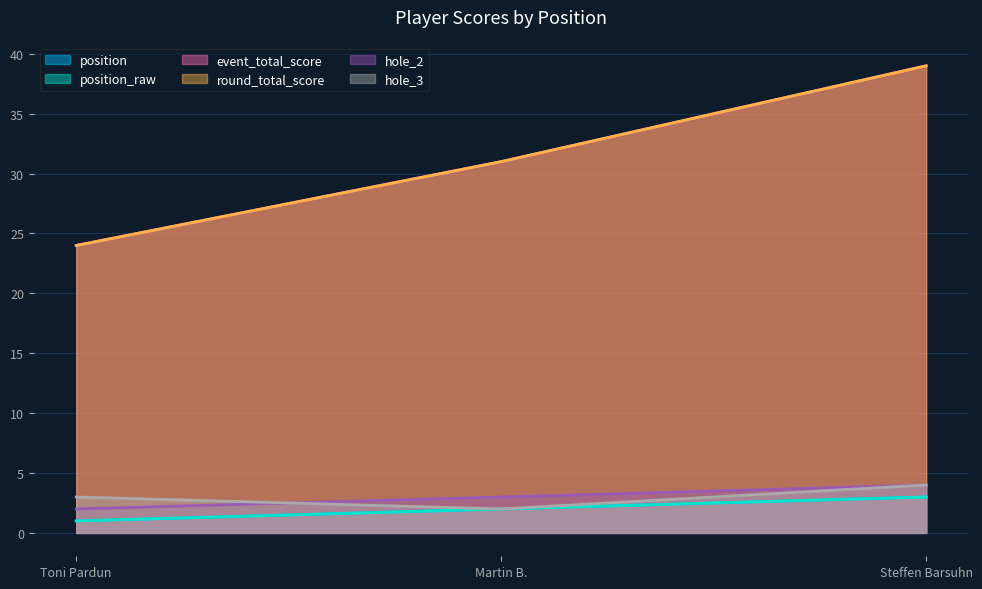

The value of round_total_score at Toni Pardun is 24. True or false?

True